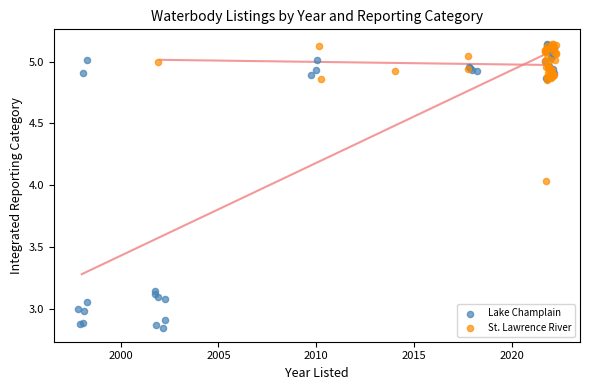

Which series contains the lowest Y value?

Lake Champlain